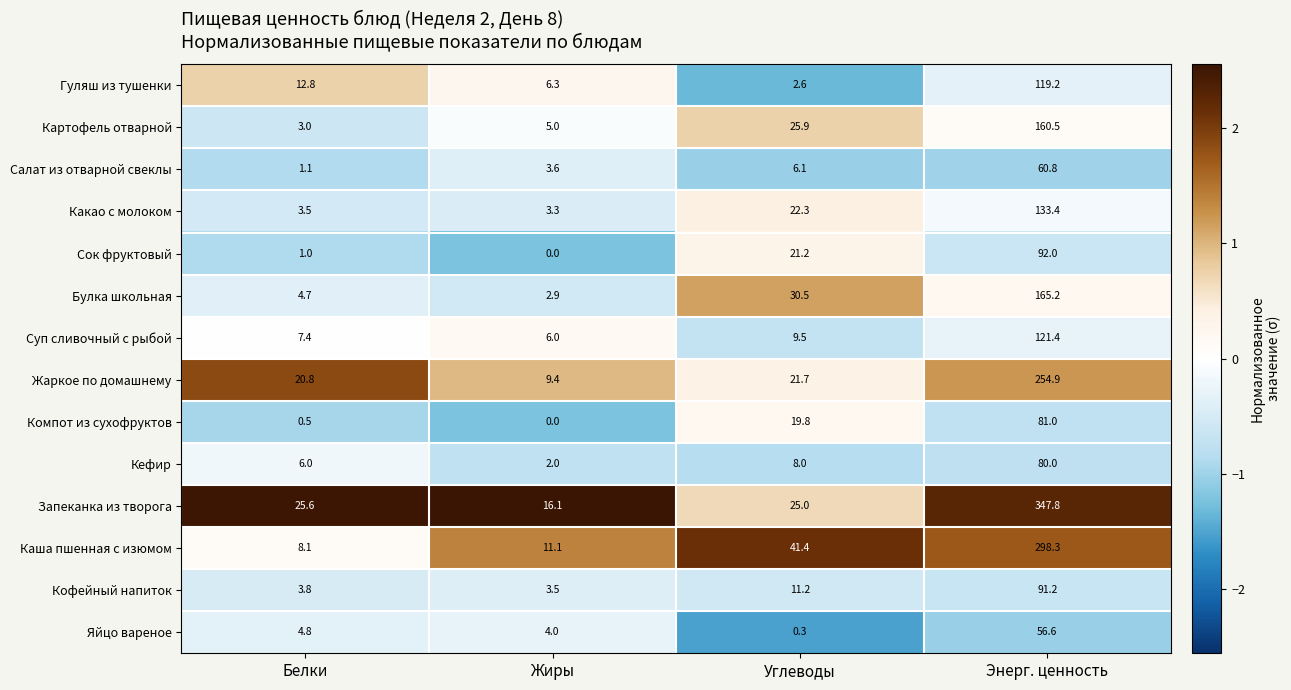

The Компот из сухофруктов series shows 19.8 at Углеводы. True or false?

True